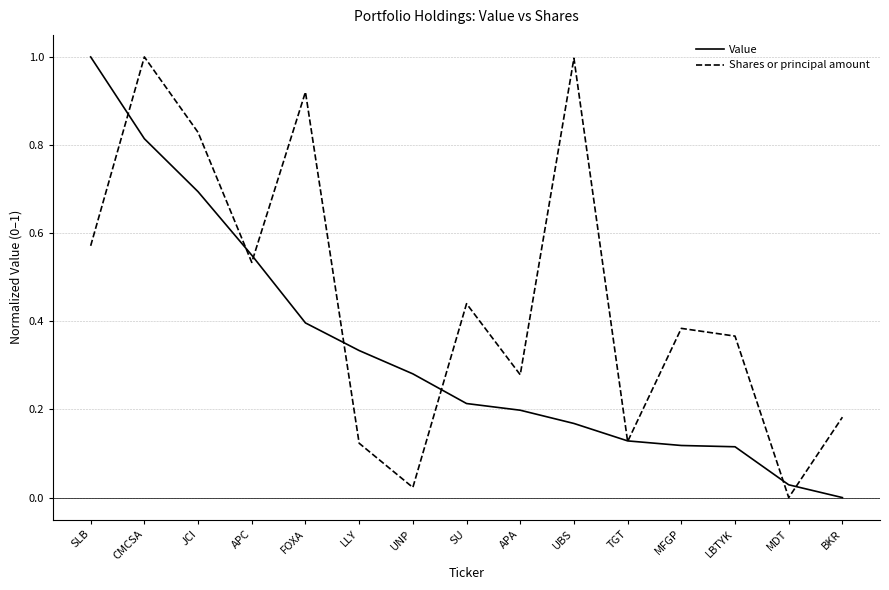

What is the approximate value of Shares or principal amount at CMCSA?

1.0